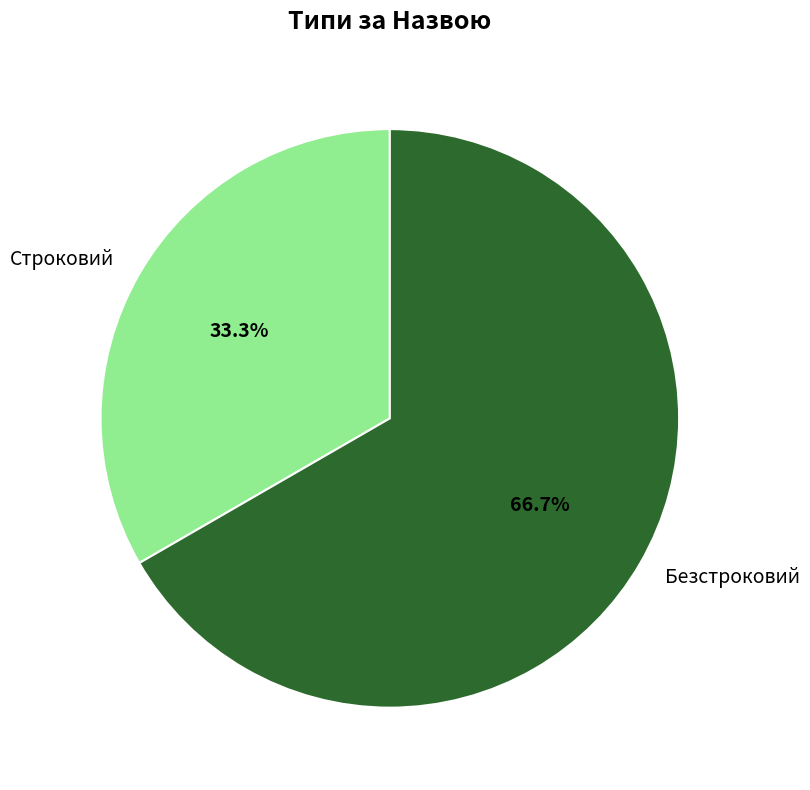

To the nearest percent, what is the combined percentage of Строковий and Безстроковий?

100%